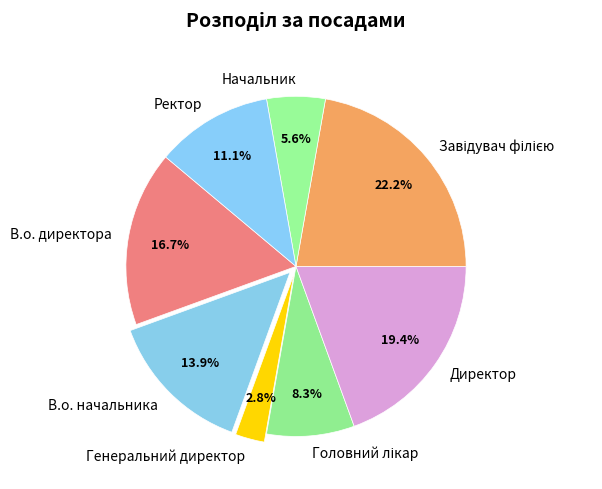

Between Директор and Начальник, which is larger?

Директор